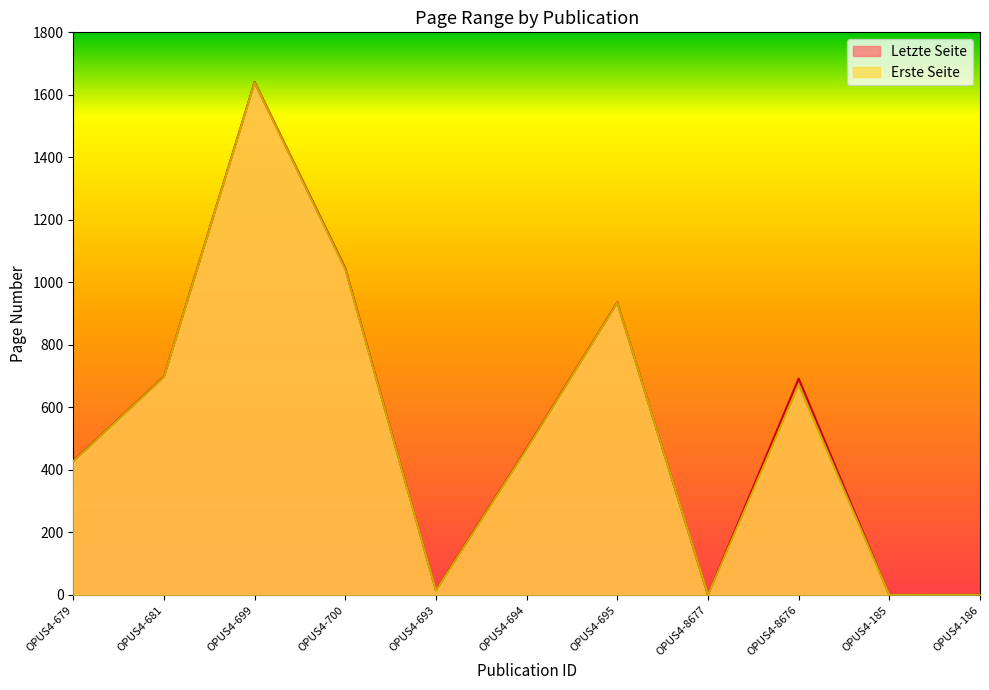

The Letzte Seite series shows 24 at OPUS4-693. True or false?

False